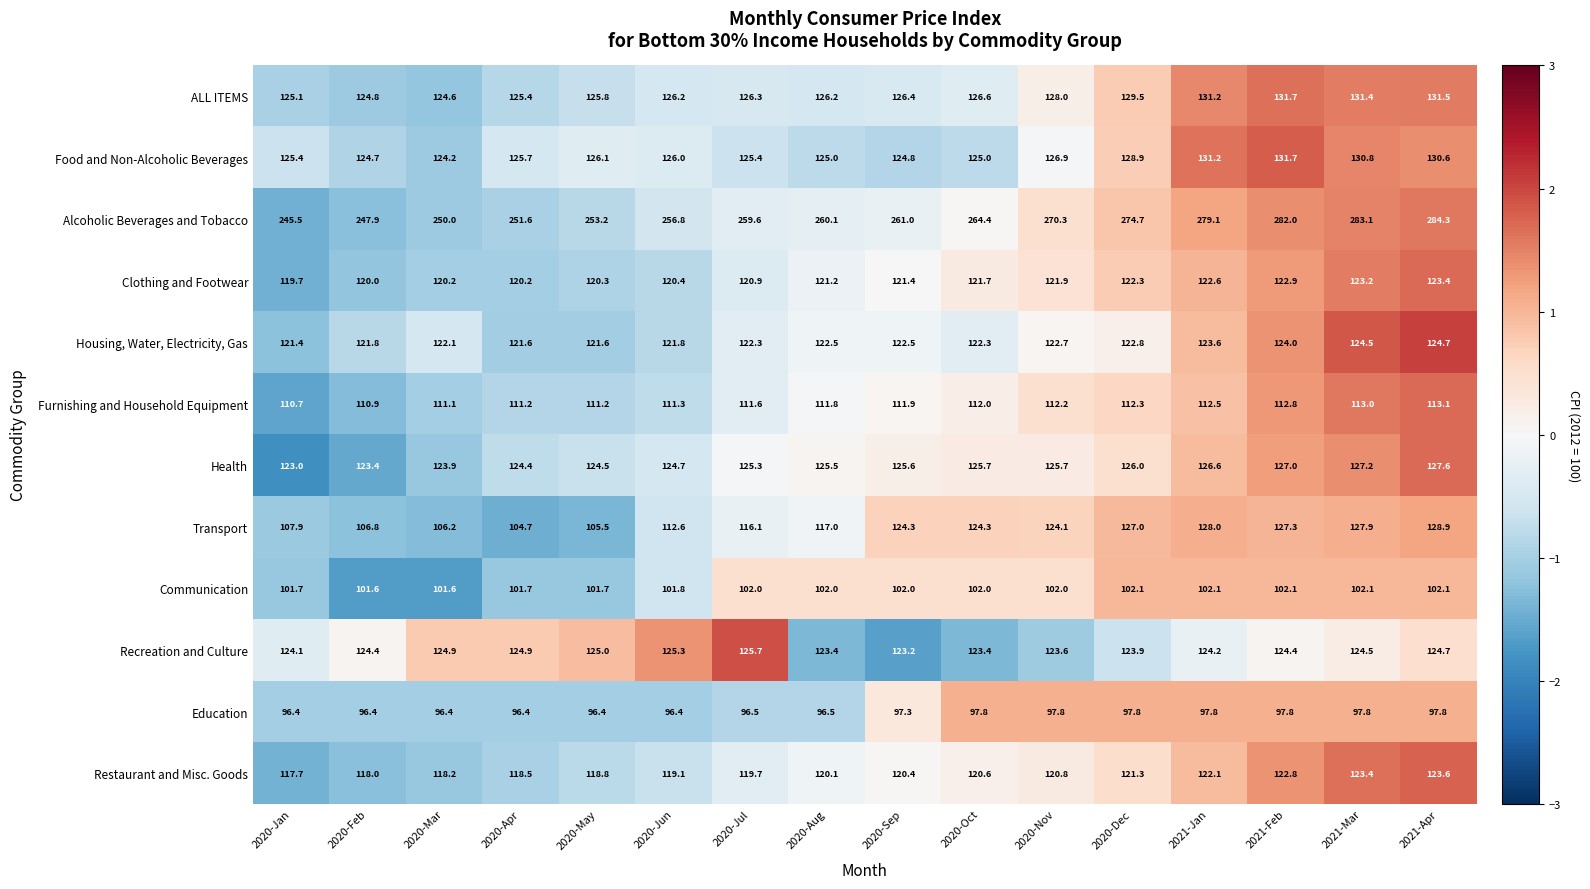

What is the sum of the Education values at 2021-Mar and 2020-Jul?

194.3